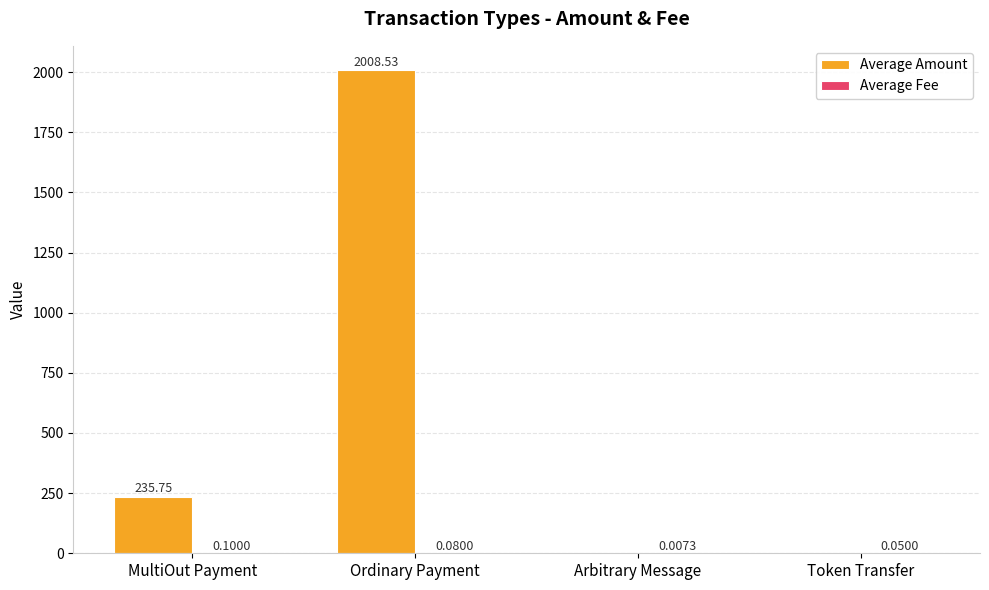

Which series changed the most between Ordinary Payment and Arbitrary Message?

Average Amount